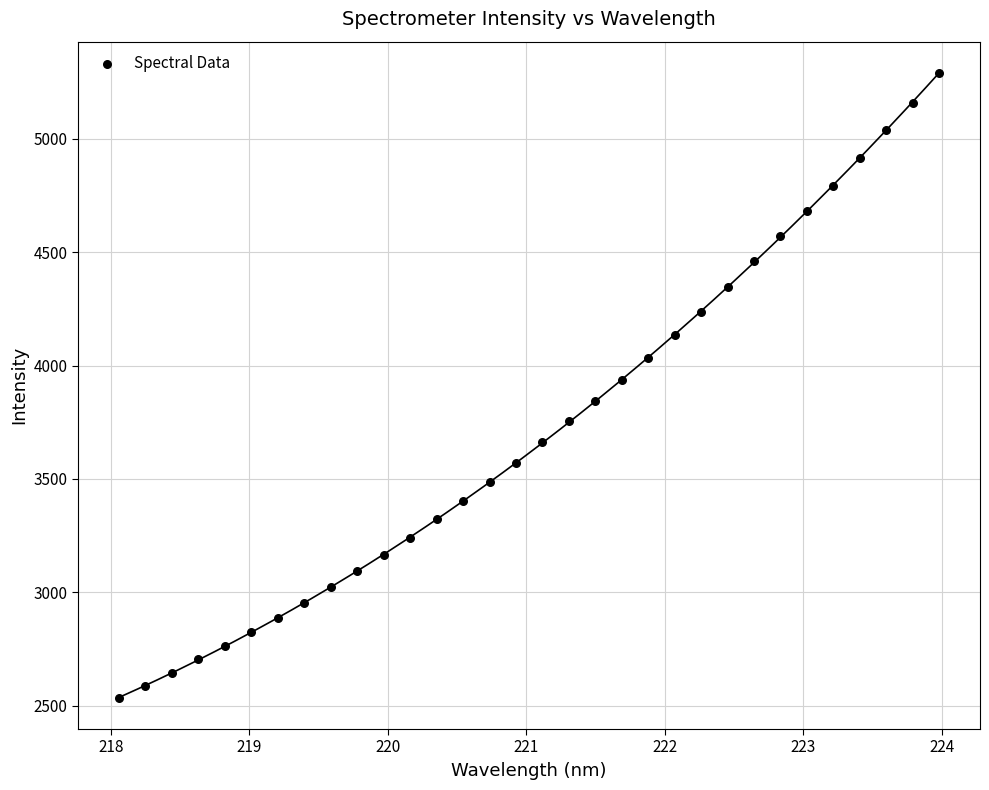

What is the range of Y values (max minus min)?

2755.9